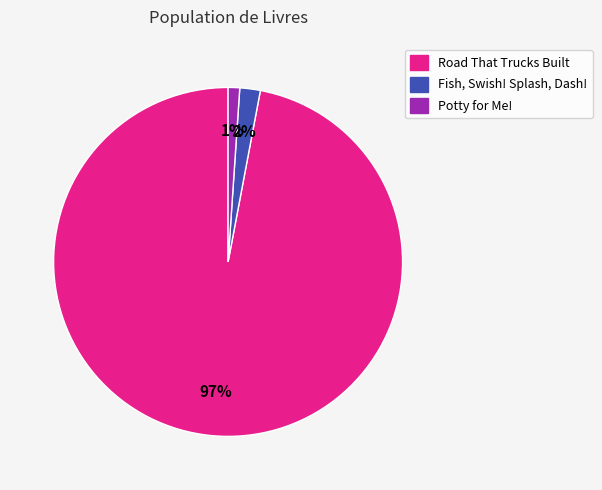

The Potty for Me! slice represents 1% of the pie. True or false?

True